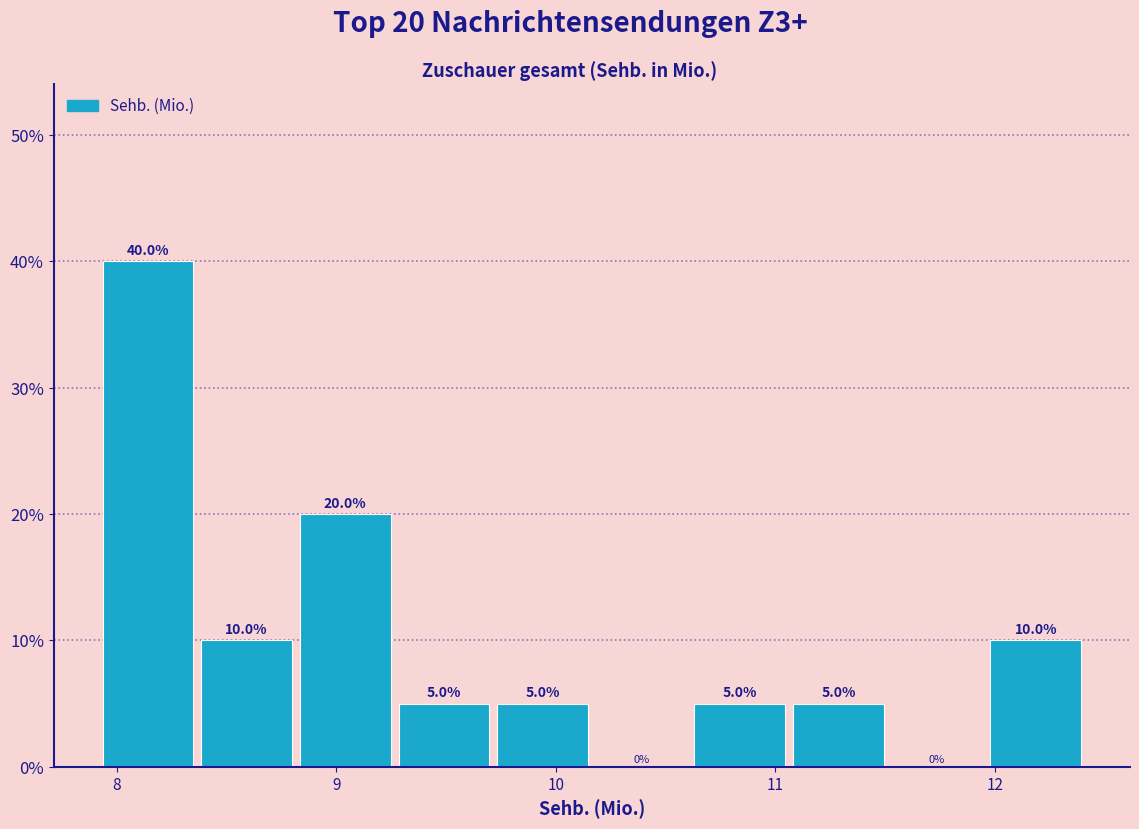

Over which range of the x-axis is the bar tallest?

7.9 to 8.4